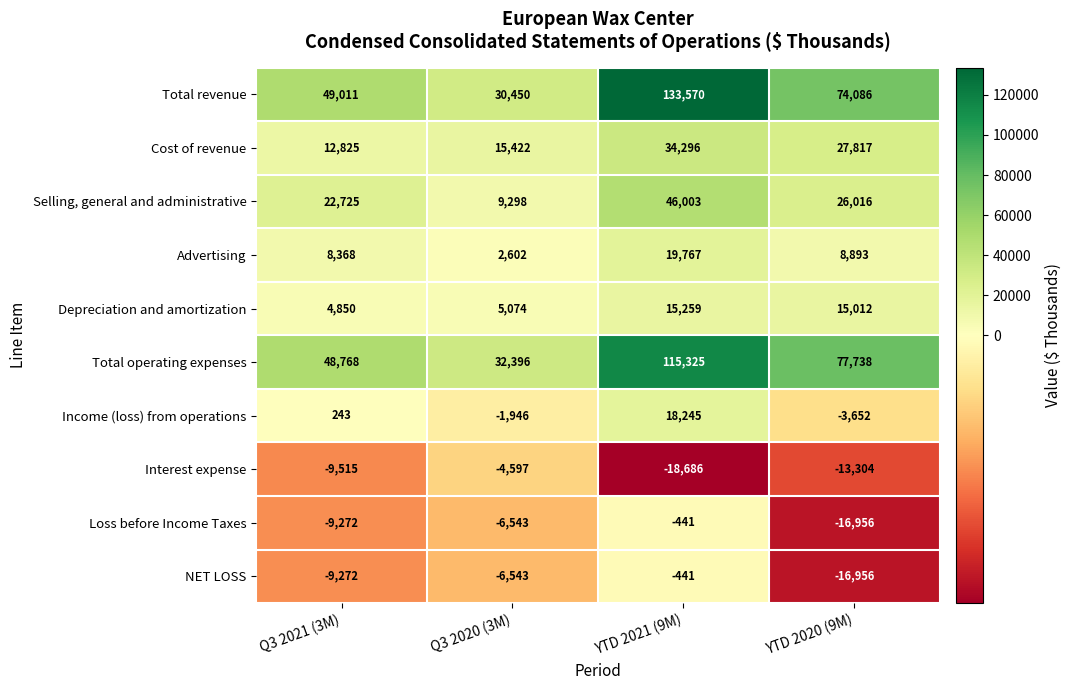

Which category has the lowest value across all series?

YTD 2021 (9M)